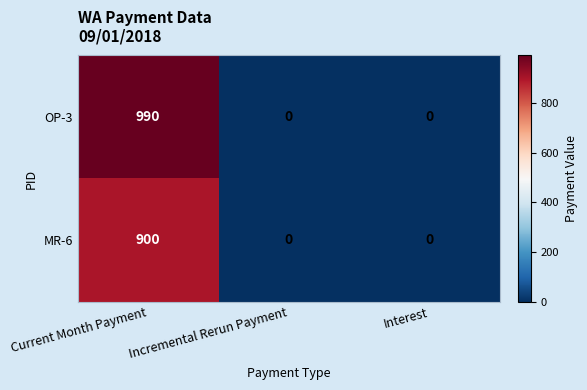

How many distinct data groups are displayed?

2